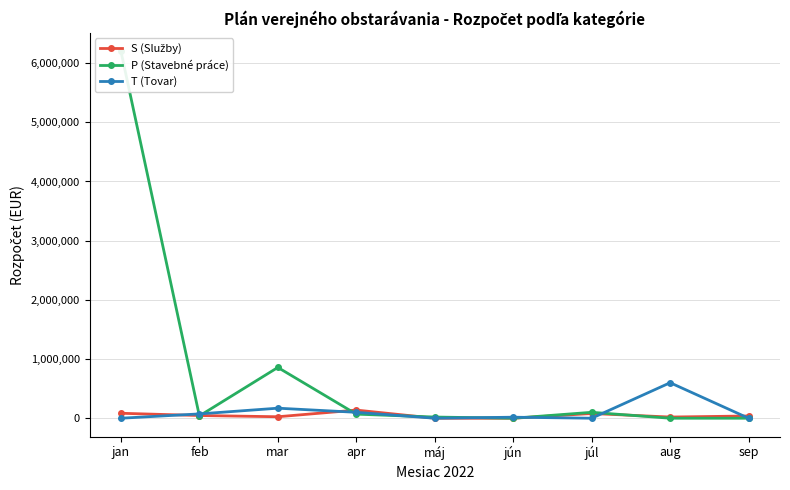

In S (Služby), how many points are lower than both neighbors (excluding endpoints)?

2